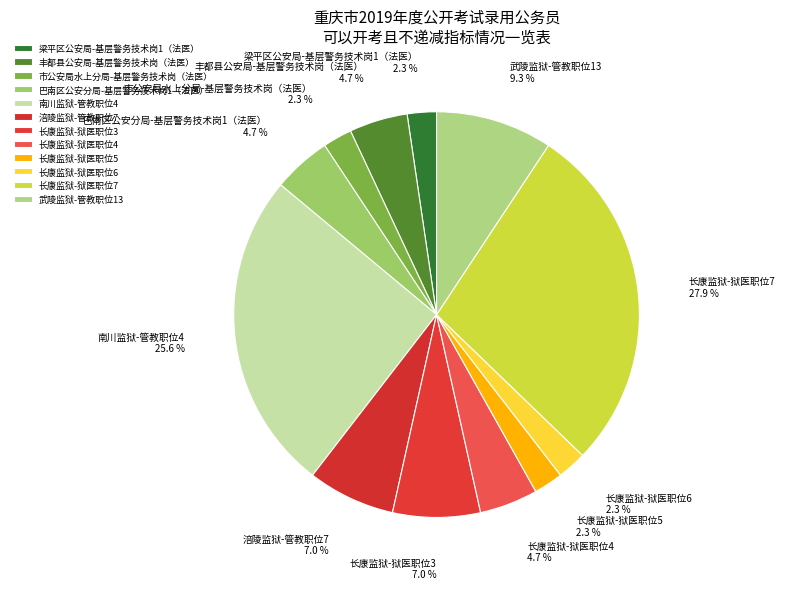

Which has a higher value, 丰都县公安局-基层警务技术岗（法医） or 长康监狱-狱医职位5?

丰都县公安局-基层警务技术岗（法医）